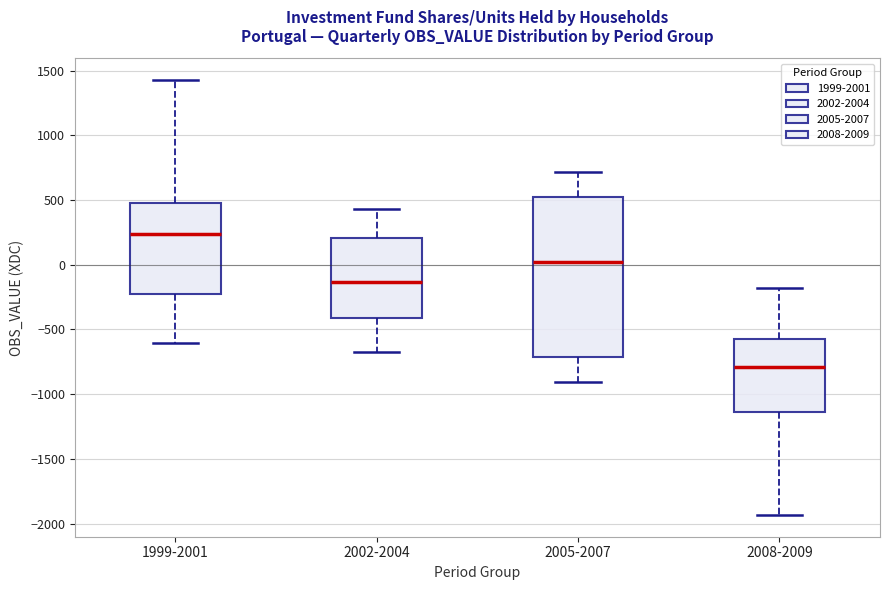

Which box has the highest median line?

1999-2001